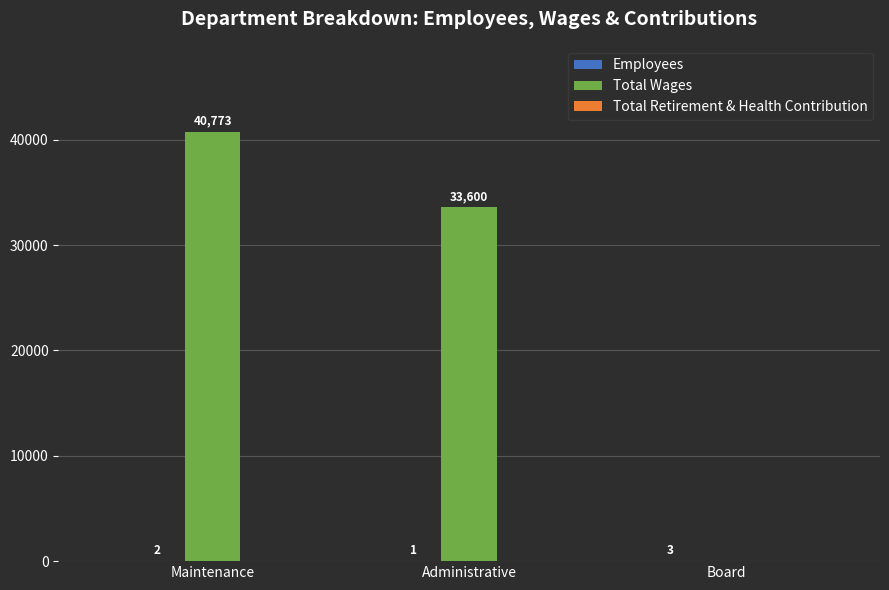

Are the bars grouped side by side (vs. stacked)?

Yes